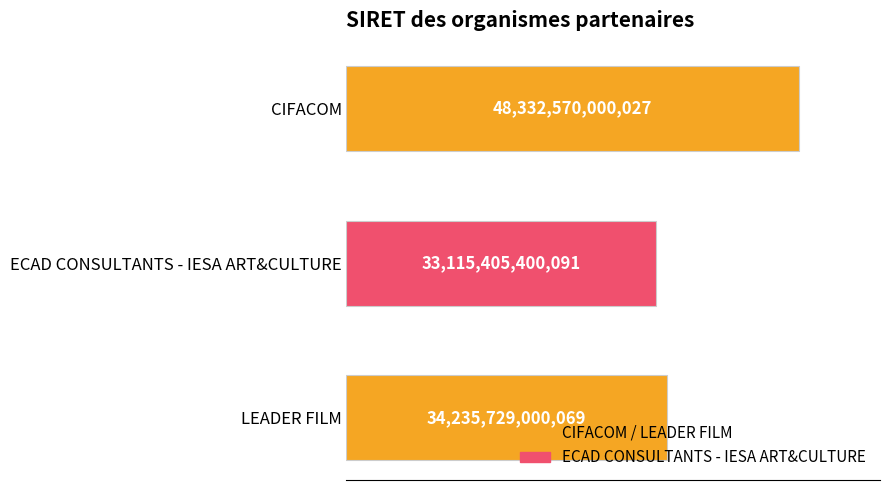

At which label is the value closest to 40723987700059?

LEADER FILM